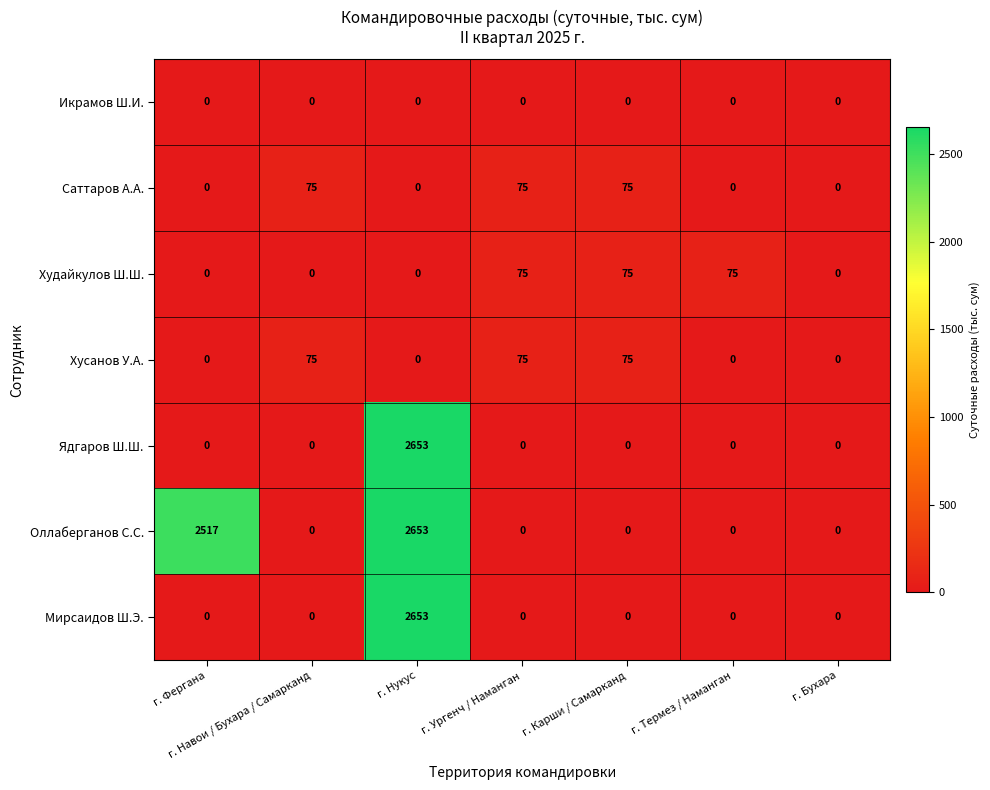

The Саттаров А.А. series shows 35 at г. Термез / Наманган. True or false?

False